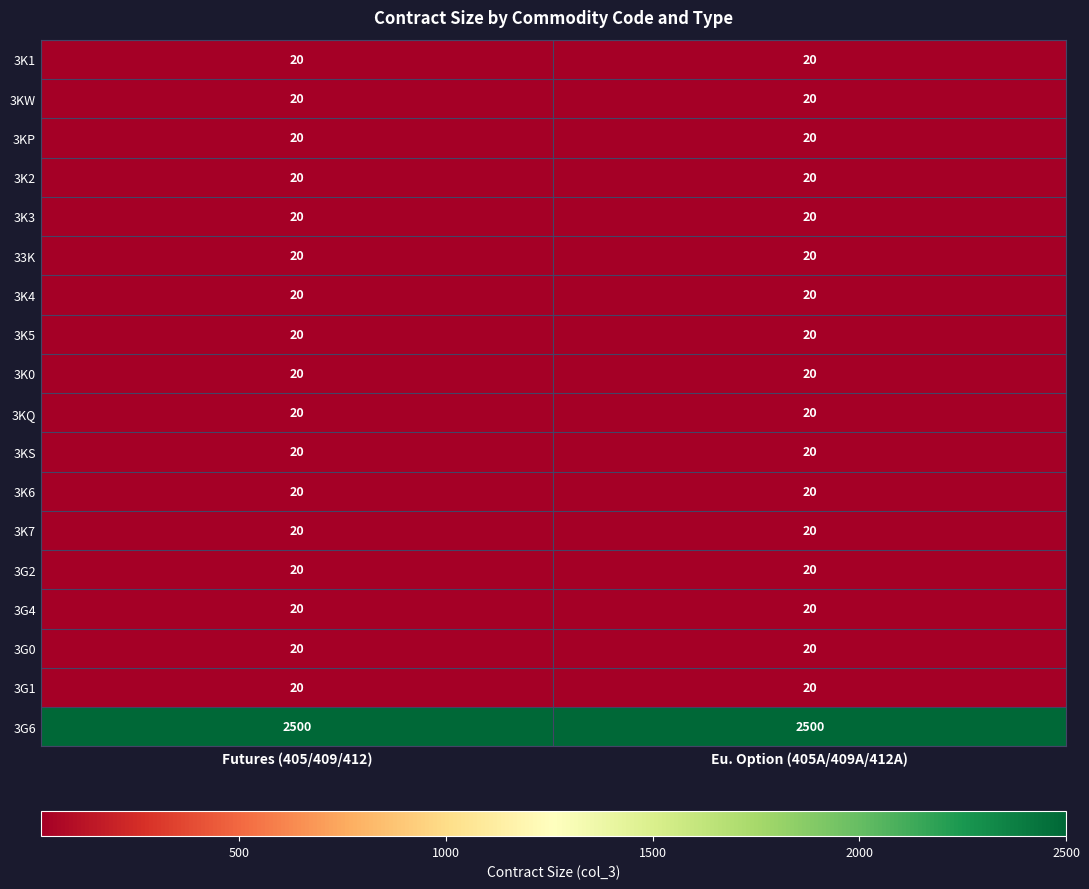

Which series has the largest total across all categories?

3G6